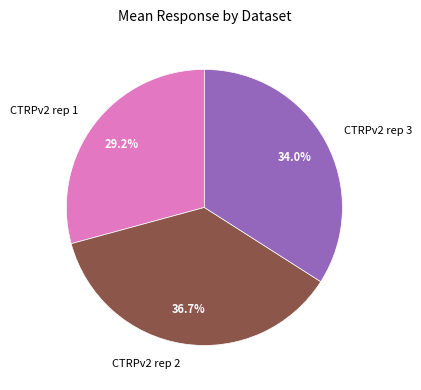

Rank the categories by value from lowest to highest.

CTRPv2 rep 1, CTRPv2 rep 3, CTRPv2 rep 2